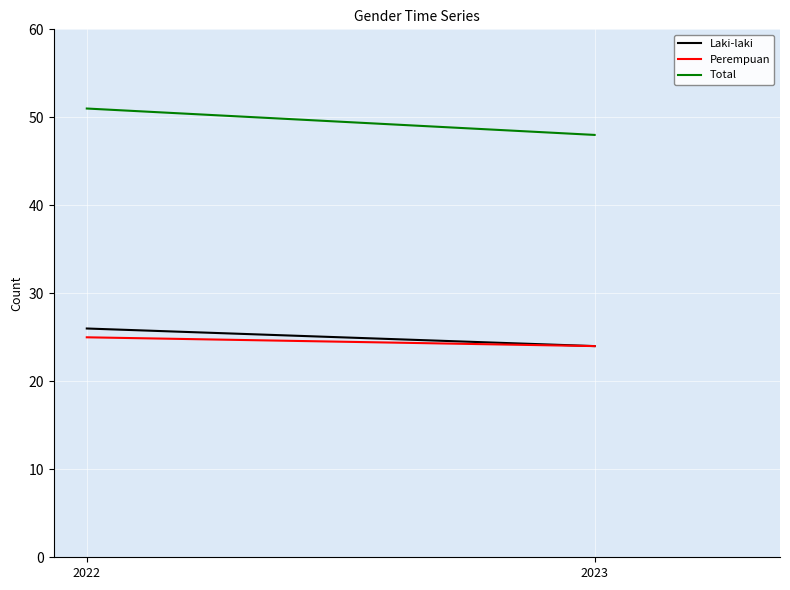

How many lines are shown in the chart?

3